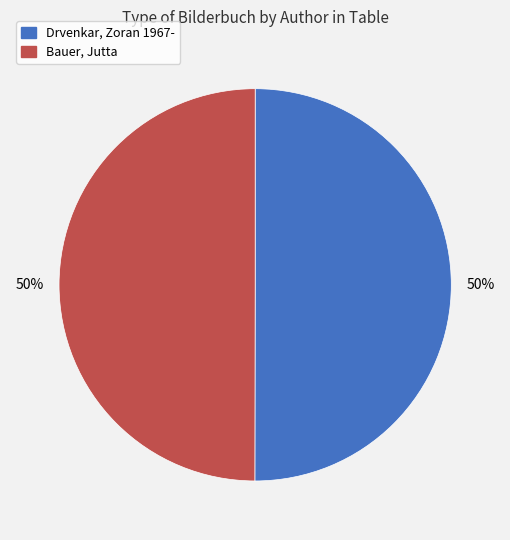

Do Drvenkar, Zoran 1967- and Bauer, Jutta together represent more than half of the pie?

Yes